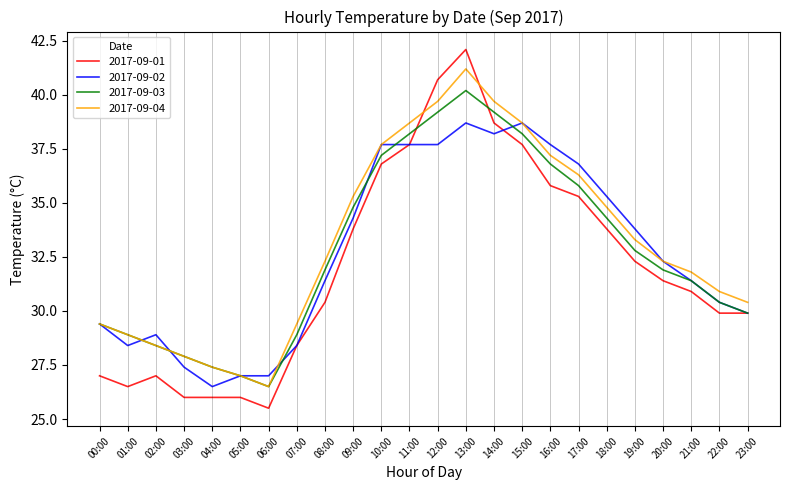

How many intersections are there between 2017-09-01 and 2017-09-04?

2